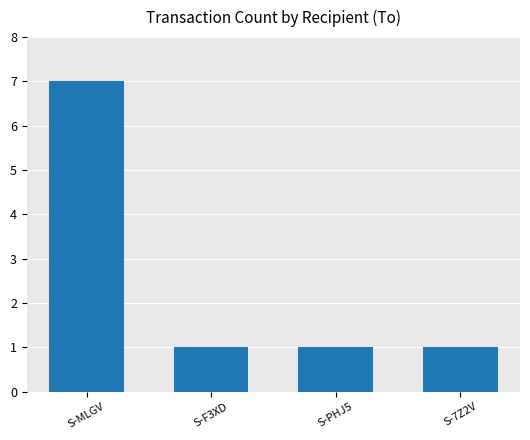

What is the approximate value at S-PHJ5?

1